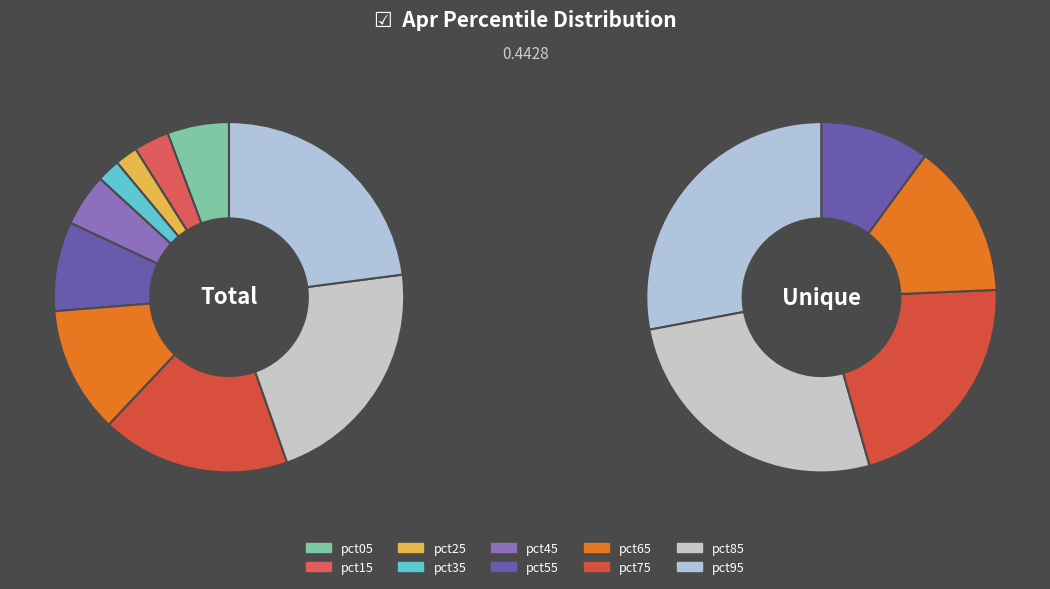

What is the total percentage of pct25 and pct45?

6.9%